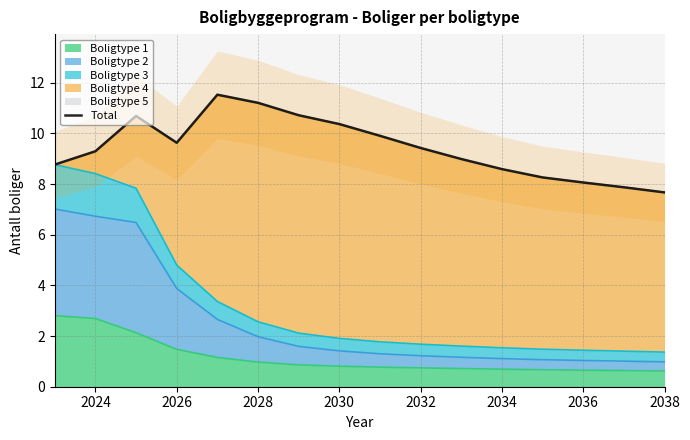

The value of Boligtype 1 at 2026 is 0.4. True or false?

False